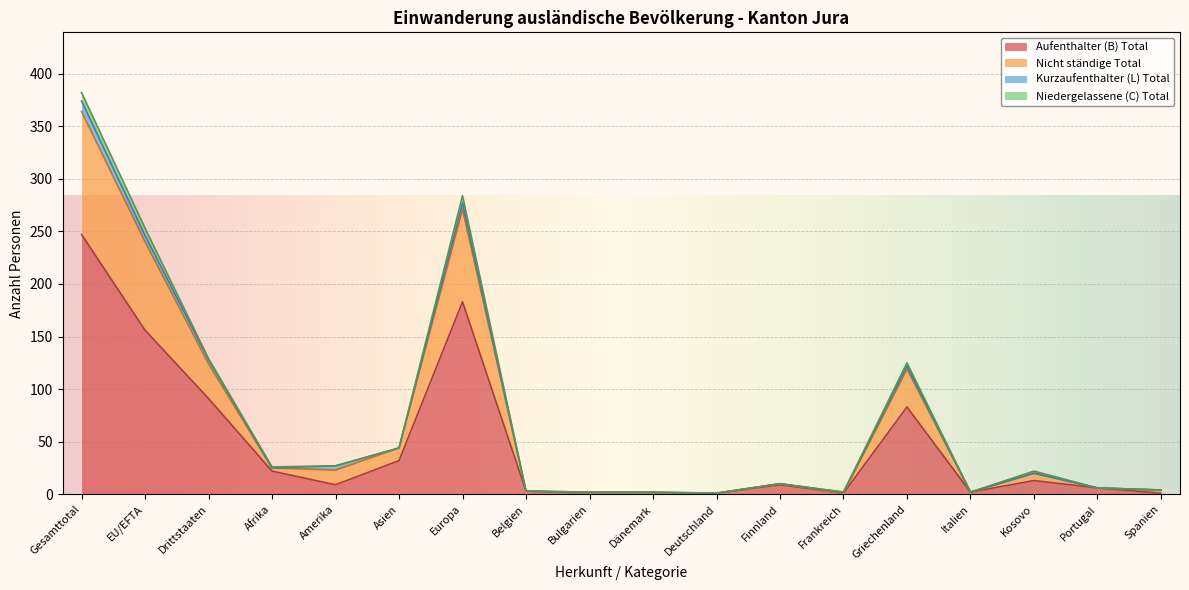

How many interior local valleys does the Aufenthalter (B) Total series have?

3